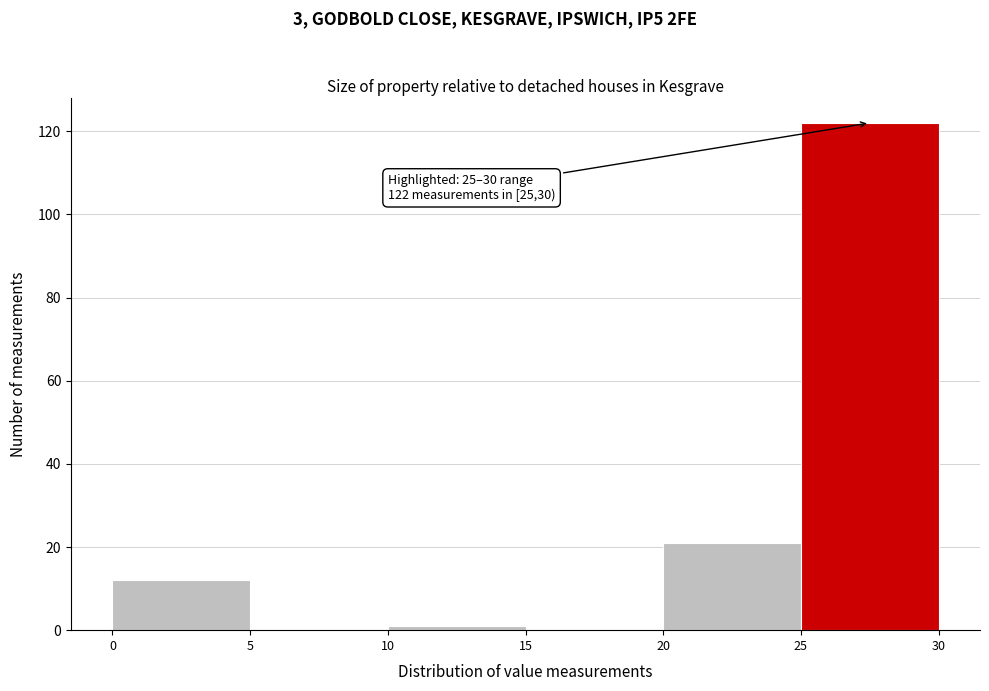

Which range on the x-axis has the tallest bar?

25 to 30